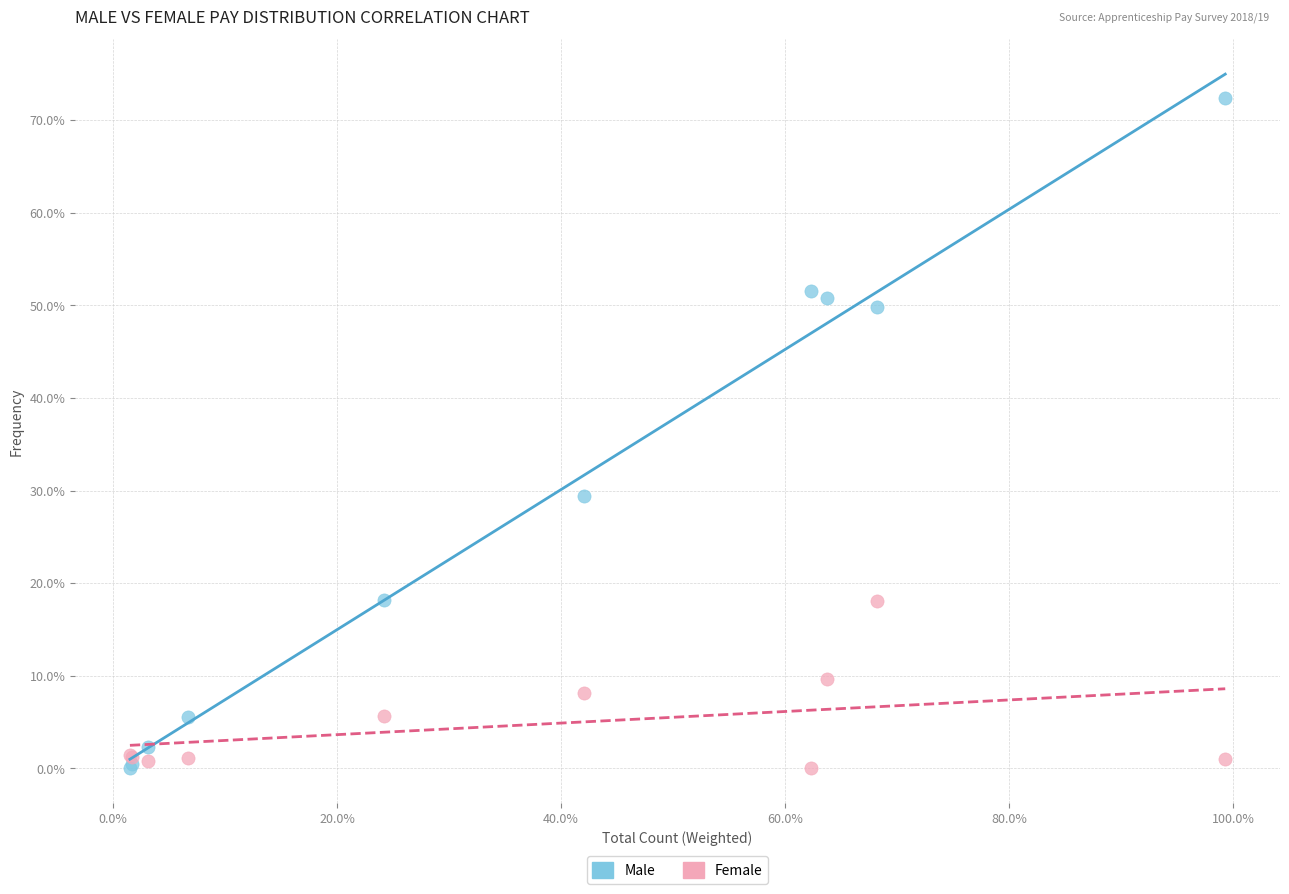

Which series reaches the maximum Y coordinate?

Male